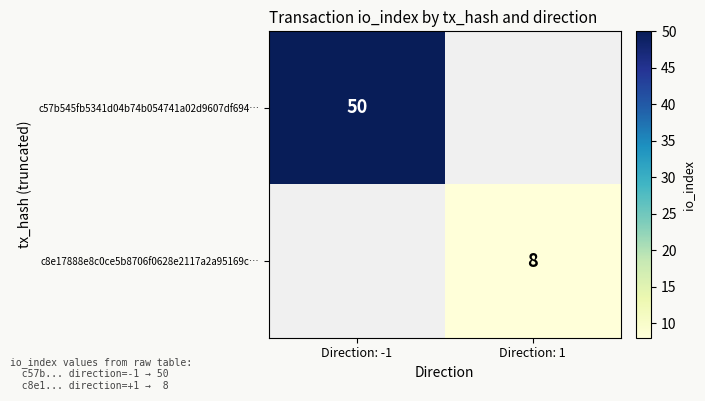

The c57b545fb5341d04b74b054741a02d9607df694… series shows 70 at Direction: -1. True or false?

False